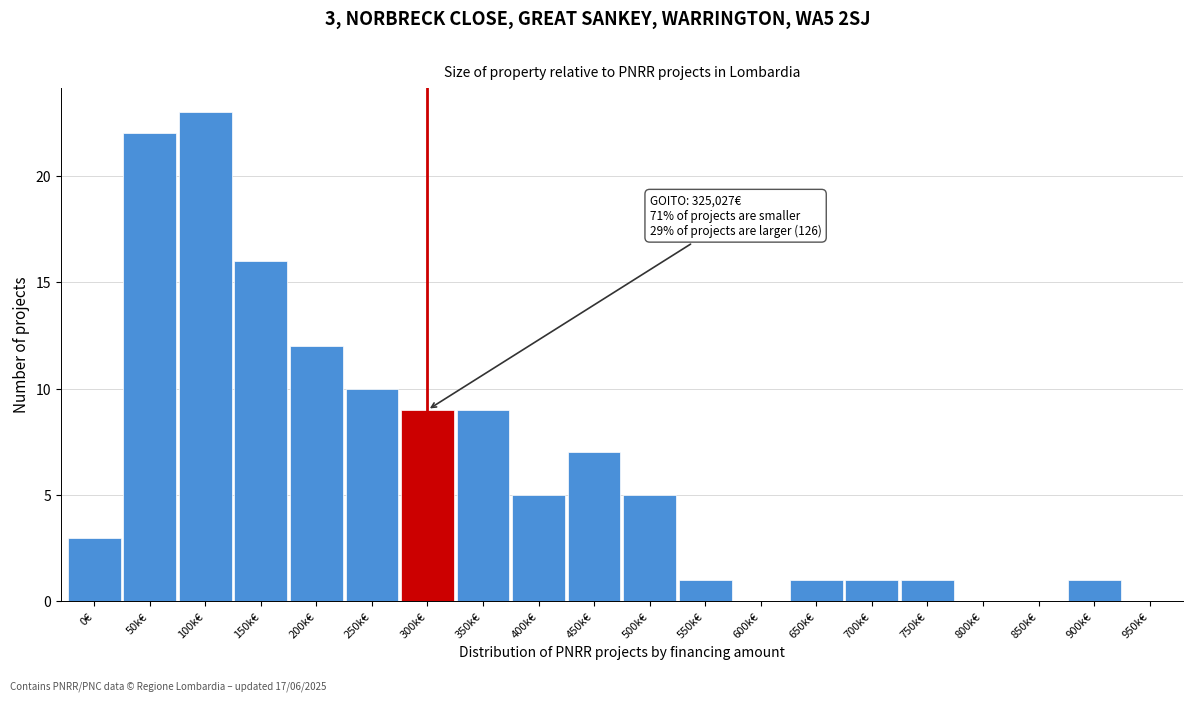

Reading left to right, list all the values displayed in this chart.

0€=3	50k€=22	100k€=23	150k€=16	200k€=12	250k€=10	300k€=9	350k€=9	400k€=5	450k€=7	500k€=5	550k€=1	600k€=0	650k€=1	700k€=1	750k€=1	800k€=0	850k€=0	900k€=1	950k€=0